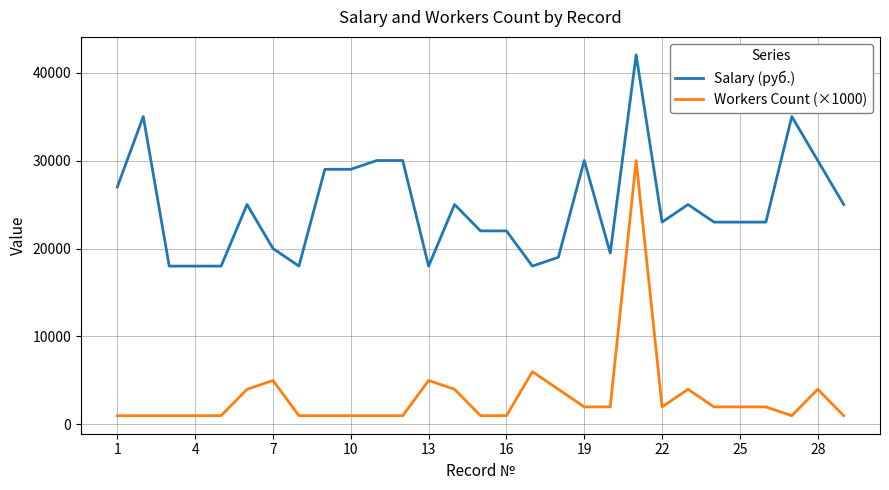

Which series has the widest spread of values?

Workers Count (×1000)